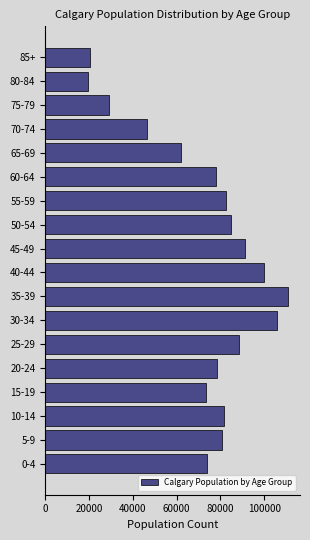

What is the minimum value shown in the chart?

19405